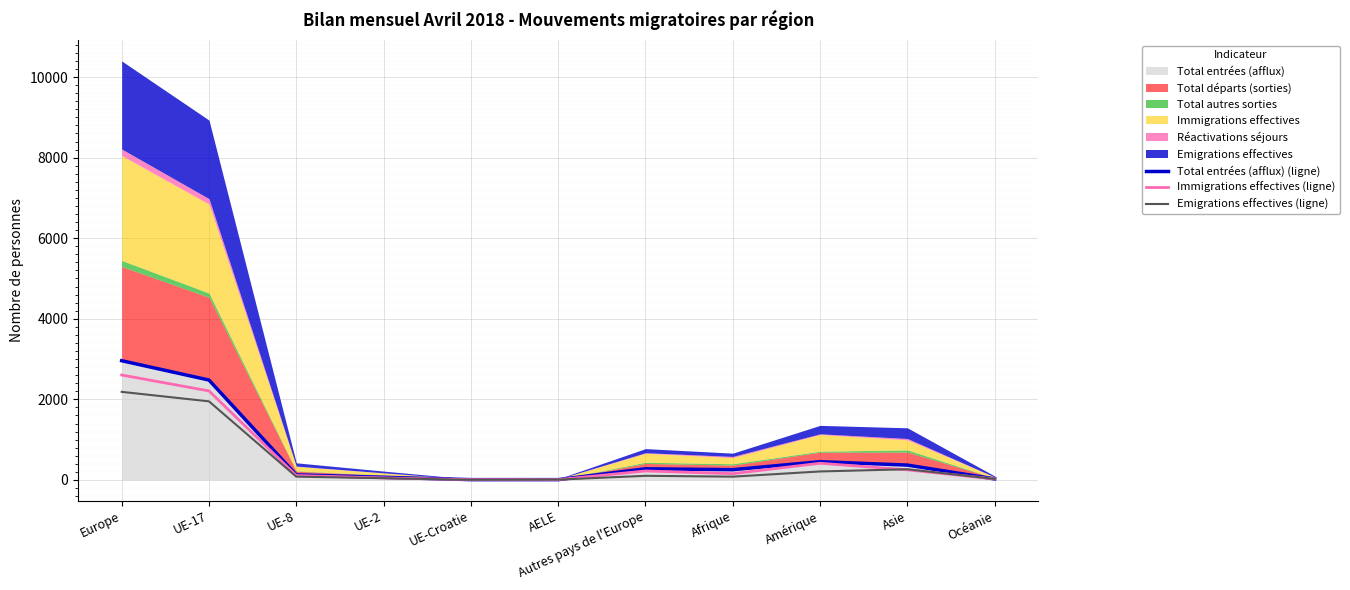

Which series has the widest spread of values?

Total entrées (afflux) (ligne)